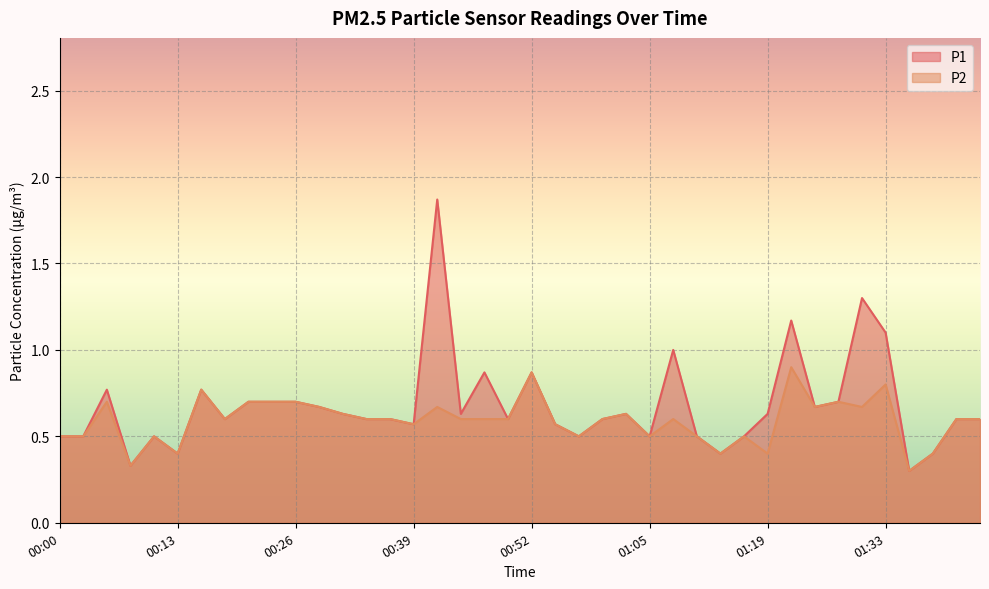

True or false: P1 and P2 intersect in this chart.

False